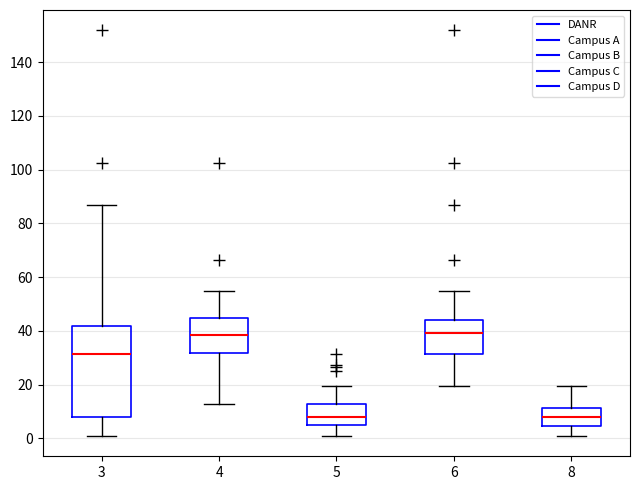

Reading left to right, read every box against the y-axis: the position of its median line, the range the box covers, and the ends of its whiskers. The values are not printed on the chart, so give them approximately, as read against the axis.

3: median 32, box 8 to 42, whiskers 0 to 86
4: median 38, box 32 to 44, whiskers 12 to 56
5: median 8, box 4 to 12, whiskers 0 to 20
6: median 40, box 32 to 44, whiskers 20 to 54
8: median 8, box 4 to 12, whiskers 0 to 20